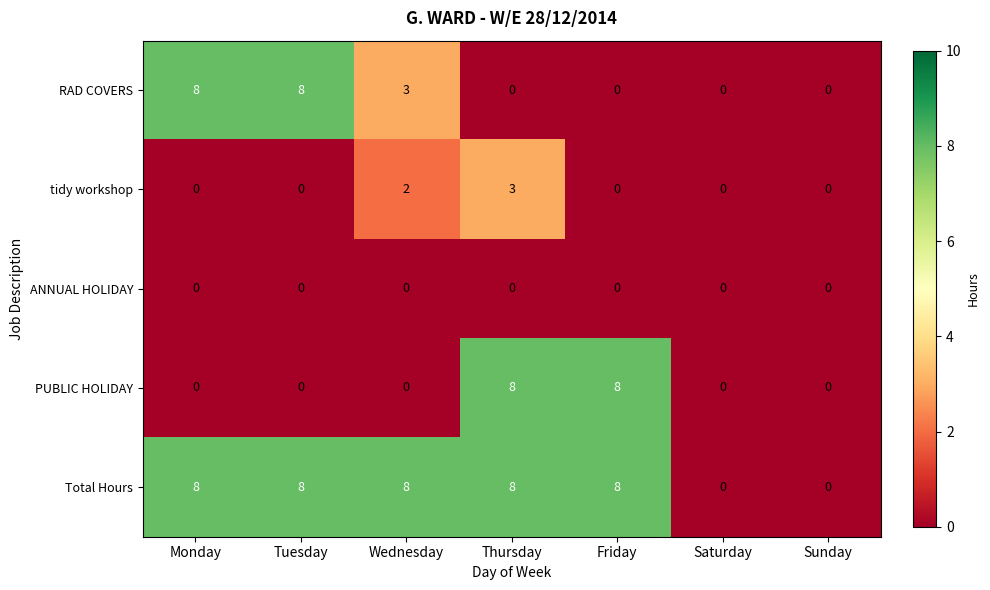

True or false: Total Hours has a value of 11 at Thursday.

False